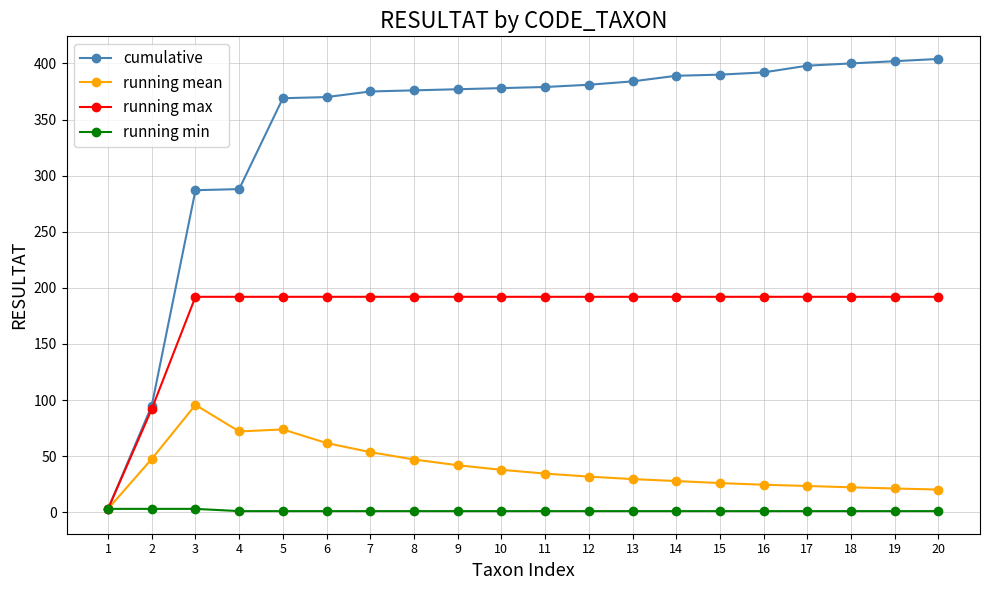

What is the value of the cumulative point at the 15th from the left?

390.0